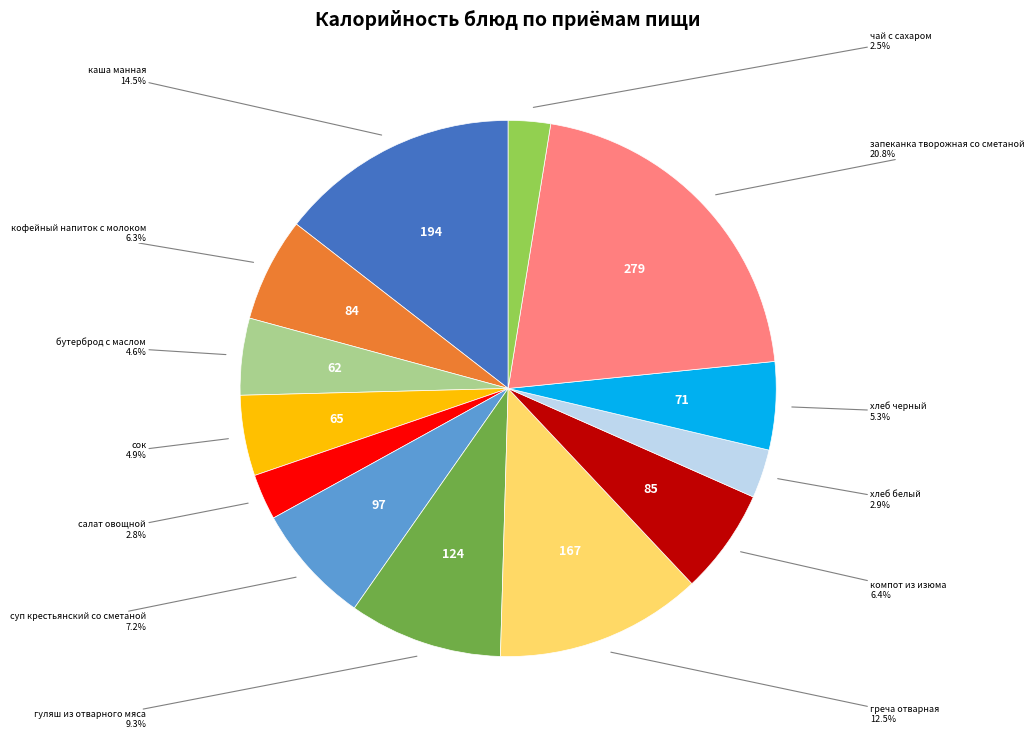

Is there any slice that represents more than half of the pie?

No